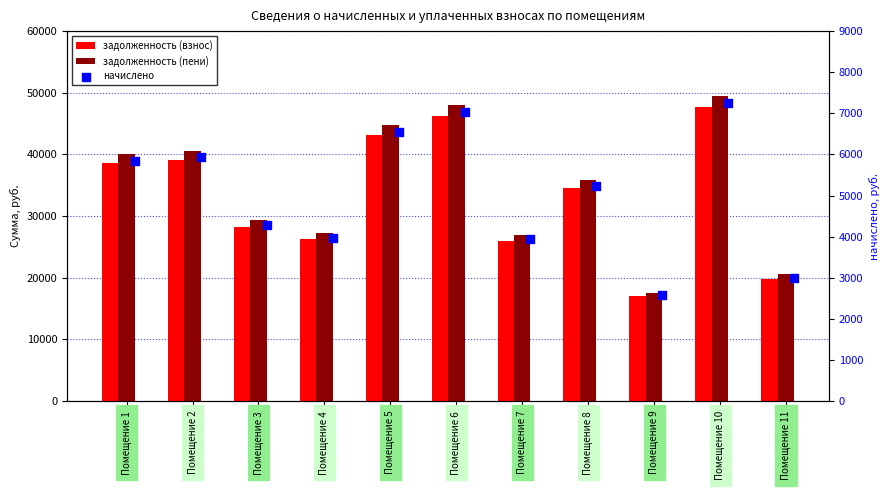

At which category is the sum across all series the highest?

Помещение 10